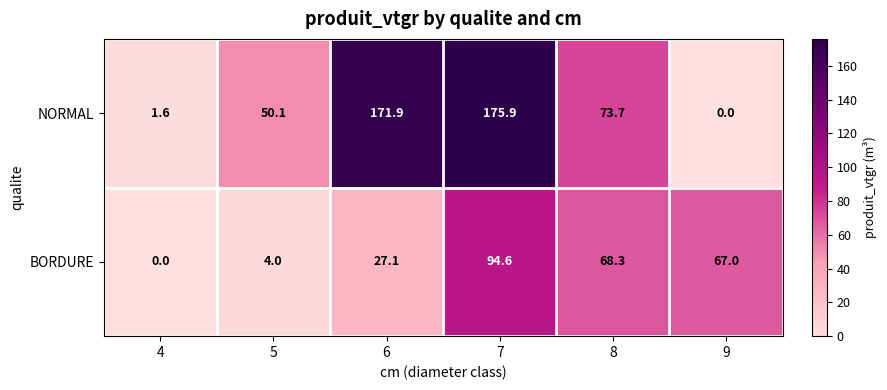

The value of NORMAL at 6 is 171.9. True or false?

True